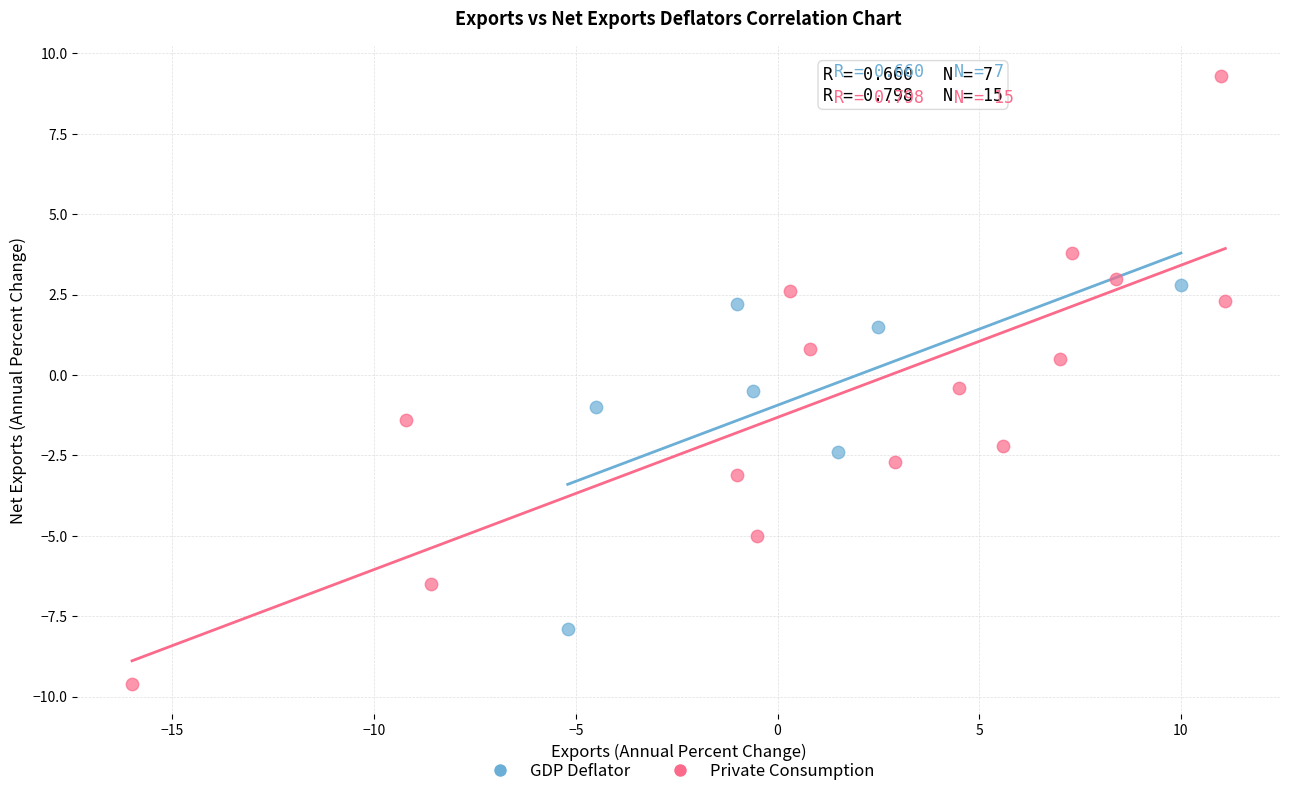

Which series contains the highest Y value?

Private Consumption